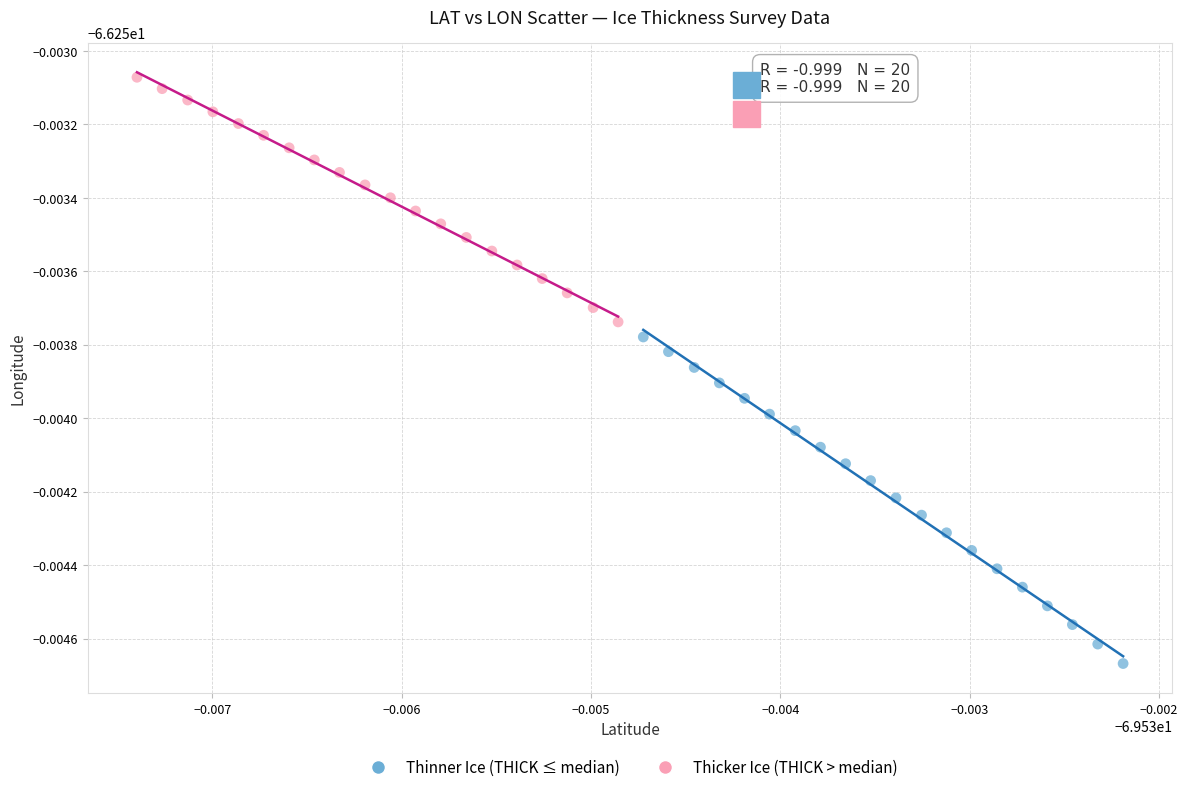

What are all the series names shown in the legend?

Thinner Ice (THICK ≤ median), Thicker Ice (THICK > median)